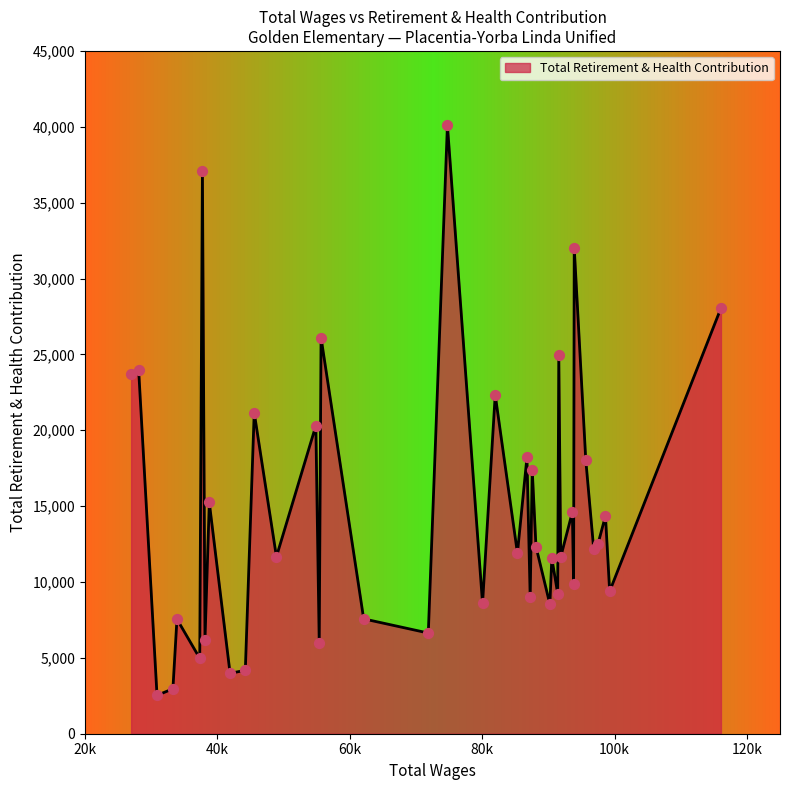

What is the minimum value shown in the chart?

2528